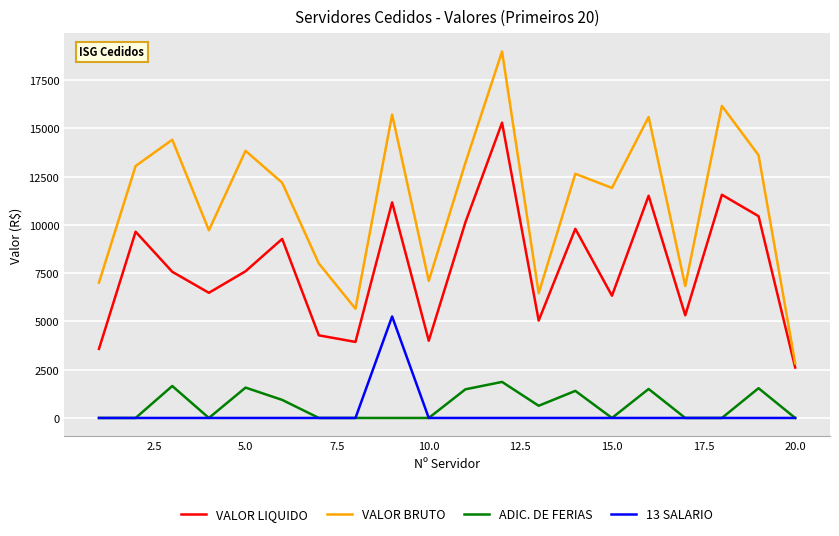

True or false: VALOR LIQUIDO and ADIC. DE FERIAS cross at least once.

False